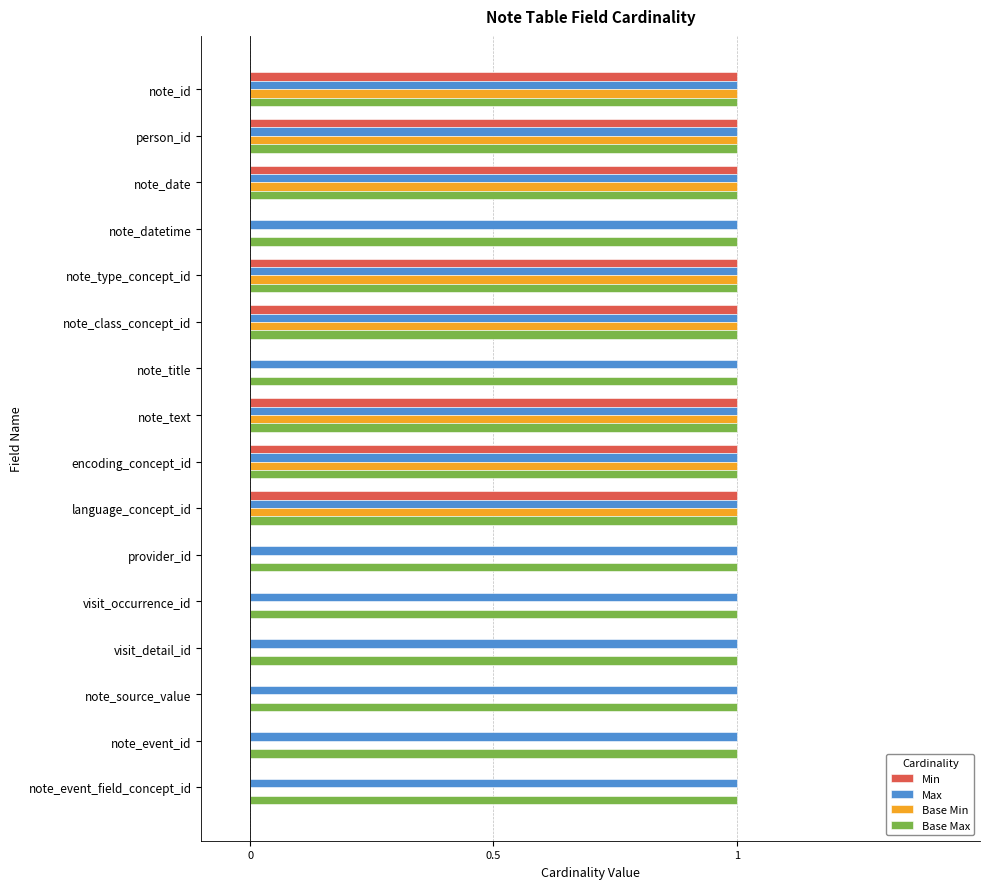

True or false: Min has a value of 2 at person_id.

False